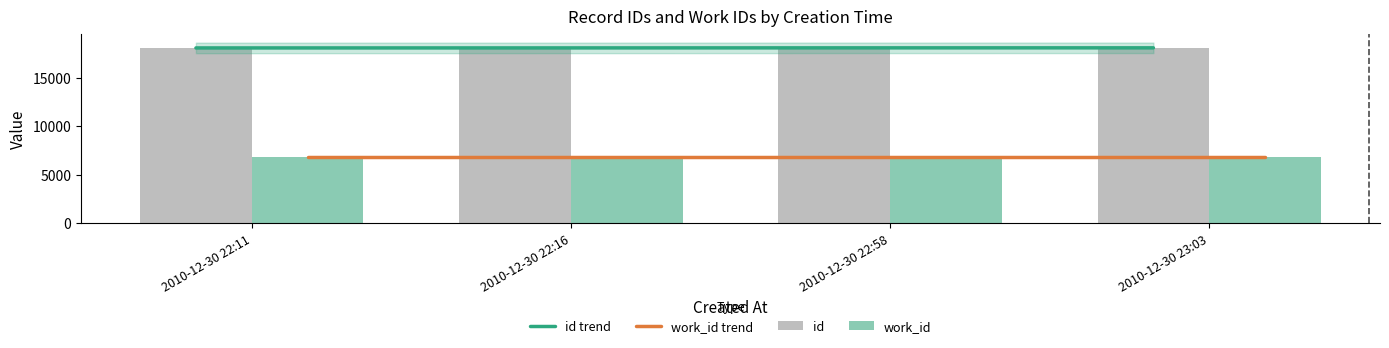

How many groups of bars are there?

4